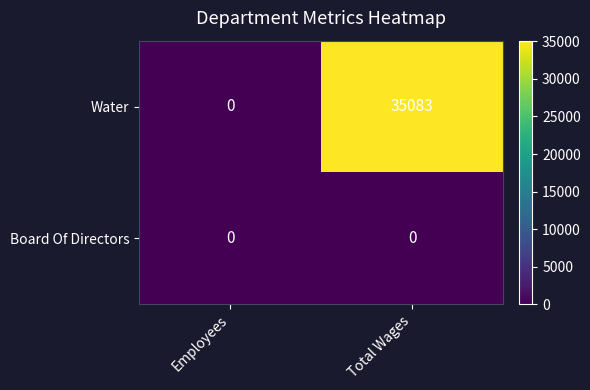

Reading left to right, what are all the values shown in this chart?

Water: 0	35083
Board Of Directors: 0	0